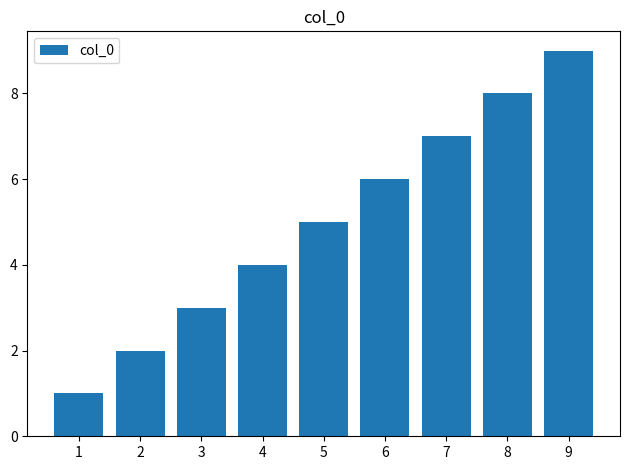

Where is the data nearest to the value 5?

5